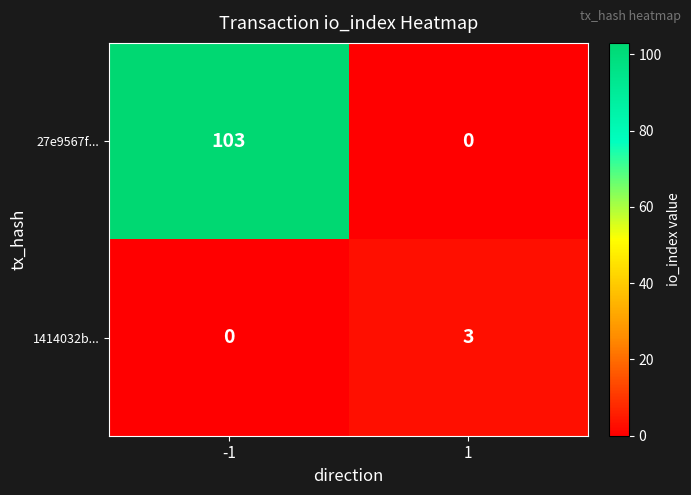

Which series has the largest total across all categories?

27e9567f...